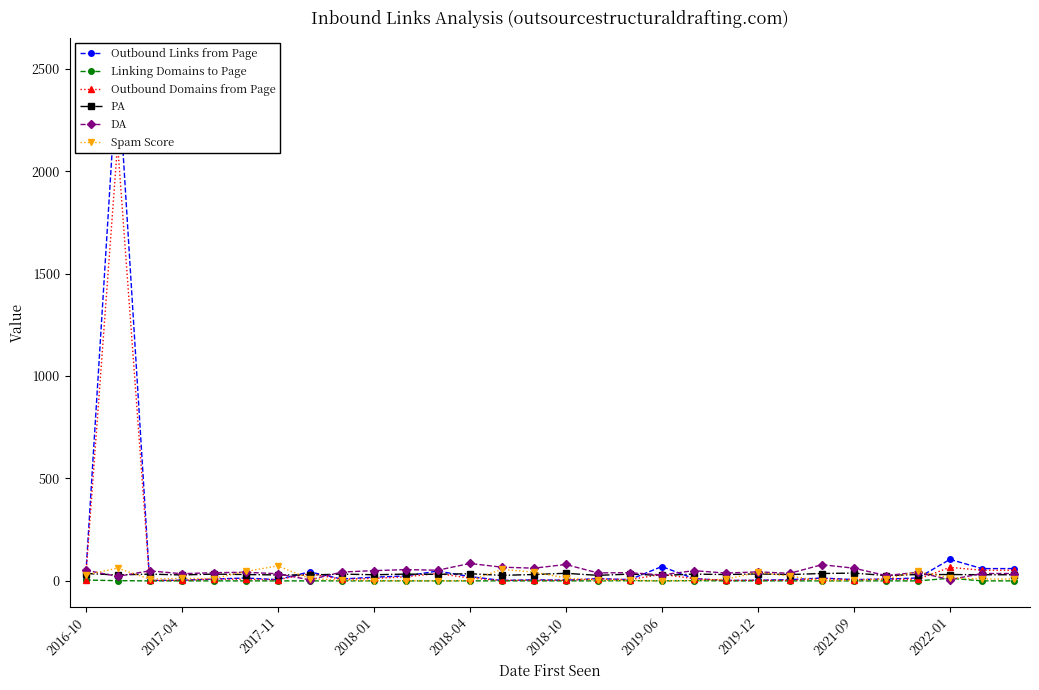

What is the sum of all Linking Domains to Page values?

20